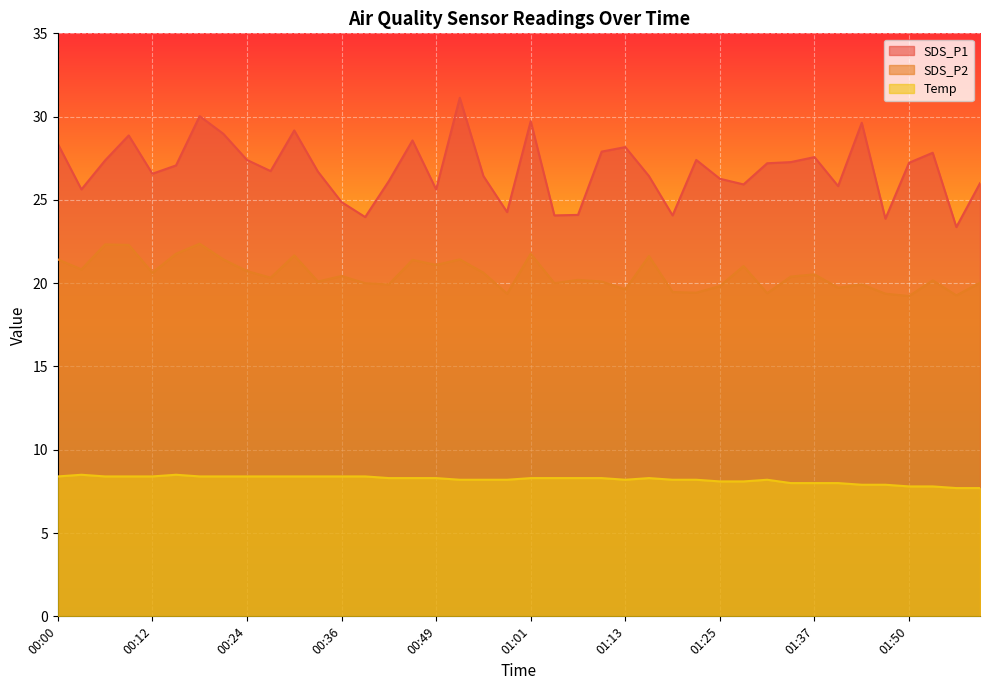

True or false: Temp has more than 1 interior local peaks.

True